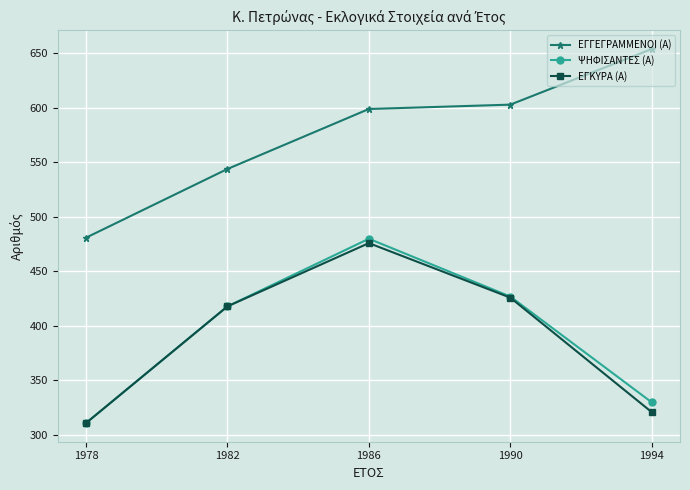

What is the sum of all ΨΗΦΙΣΑΝΤΕΣ (Α) values?

1966